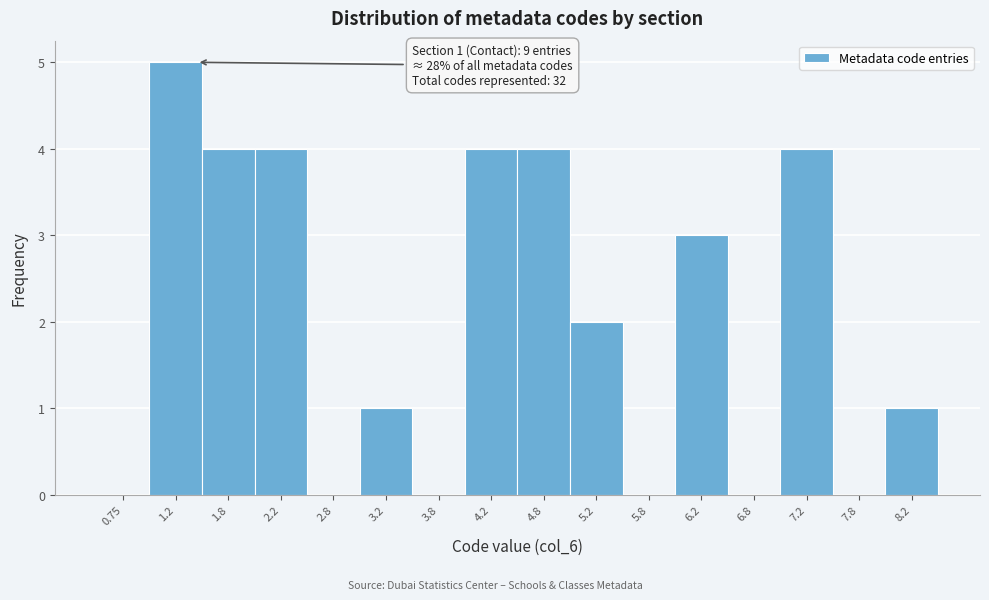

Which range on the x-axis has the tallest bar?

1.0 to 1.5